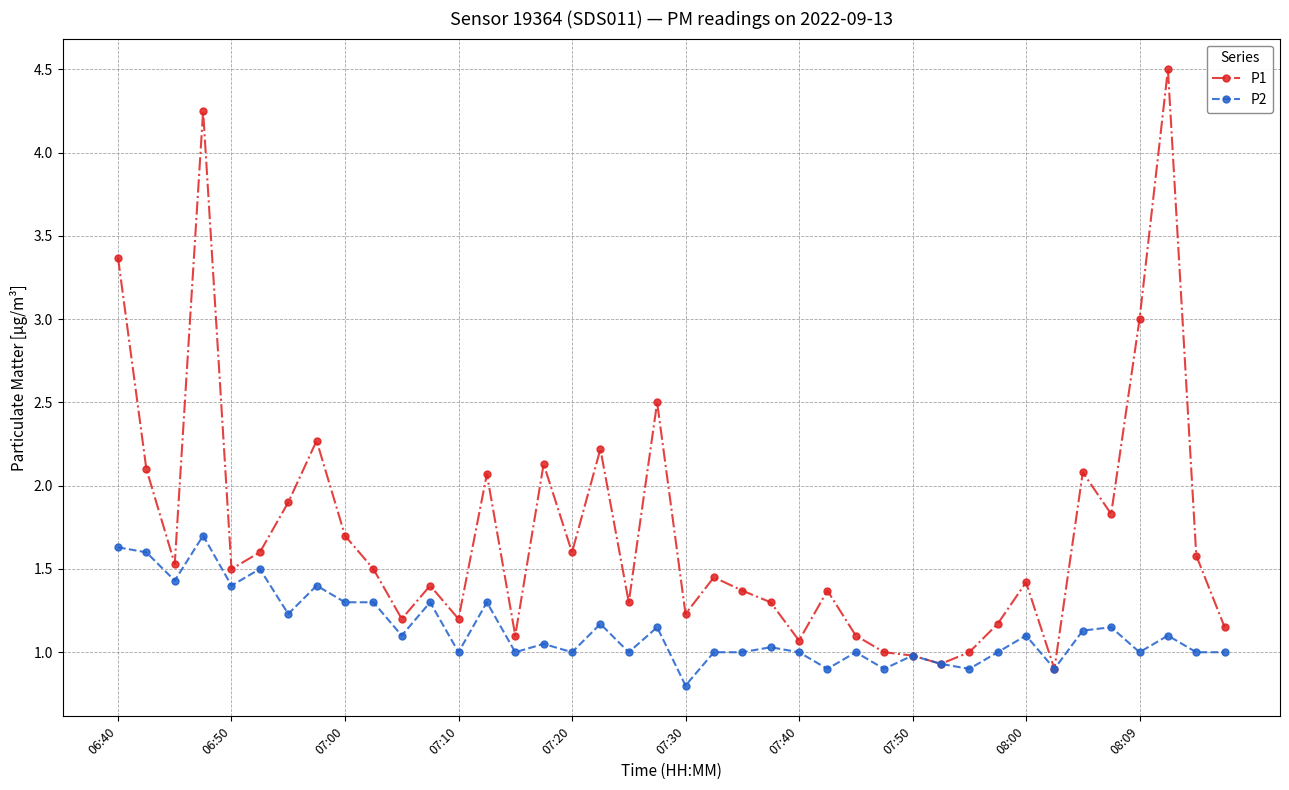

List the series in order of their overall mean, highest first.

P1, P2